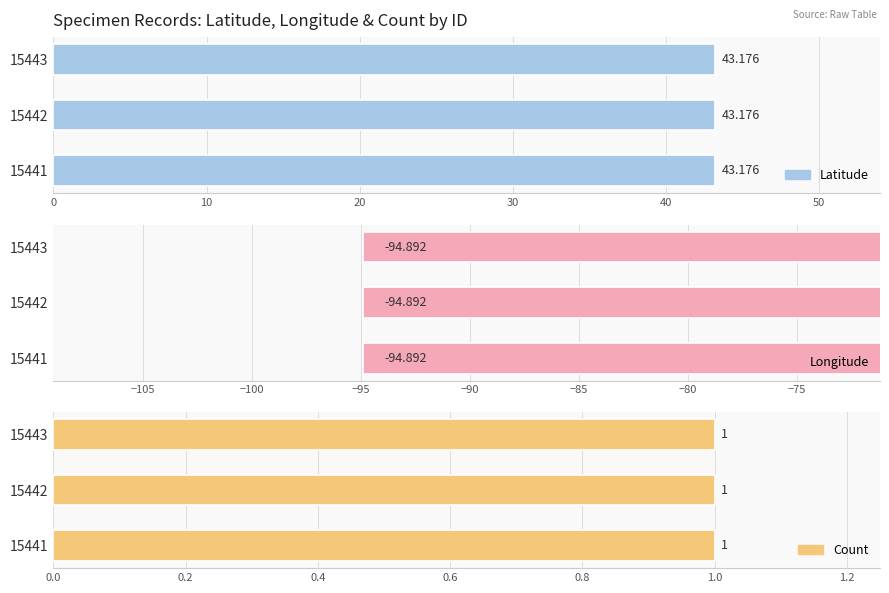

What is the highest value of the Longitude series?

-94.9